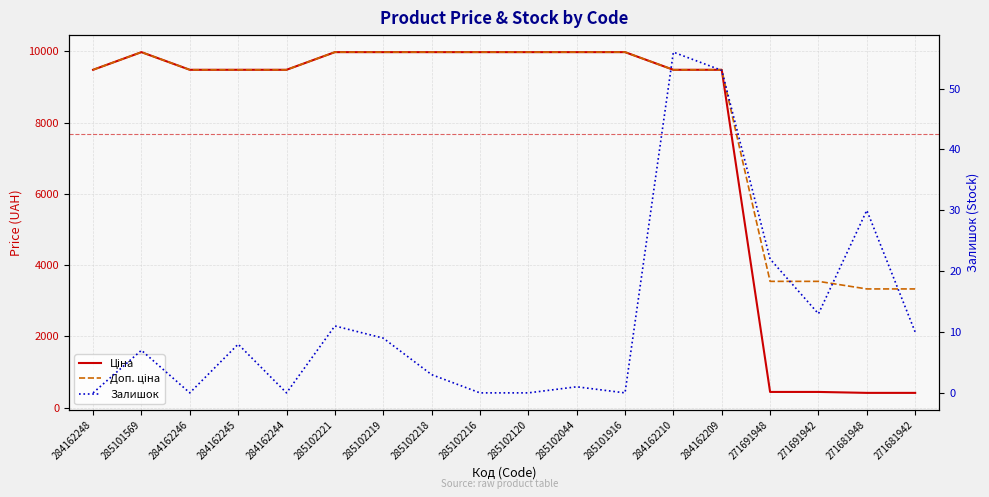

What is the approximate value of Доп. ціна at 285102221?

9975.0